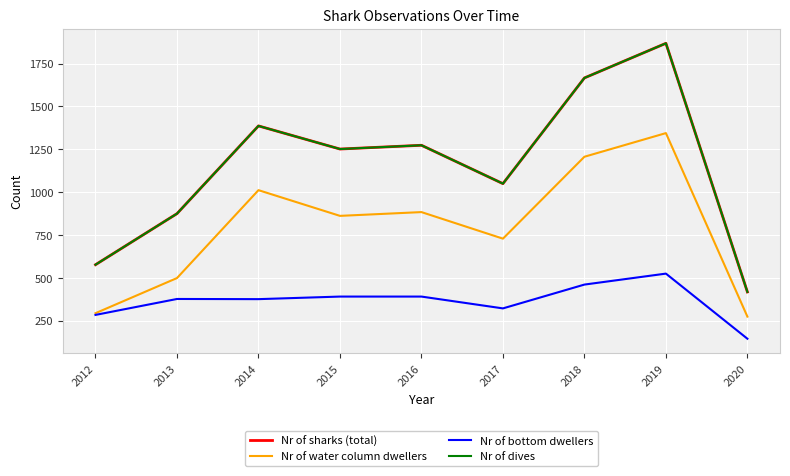

The Nr of water column dwellers series shows 498 at 2013. True or false?

True